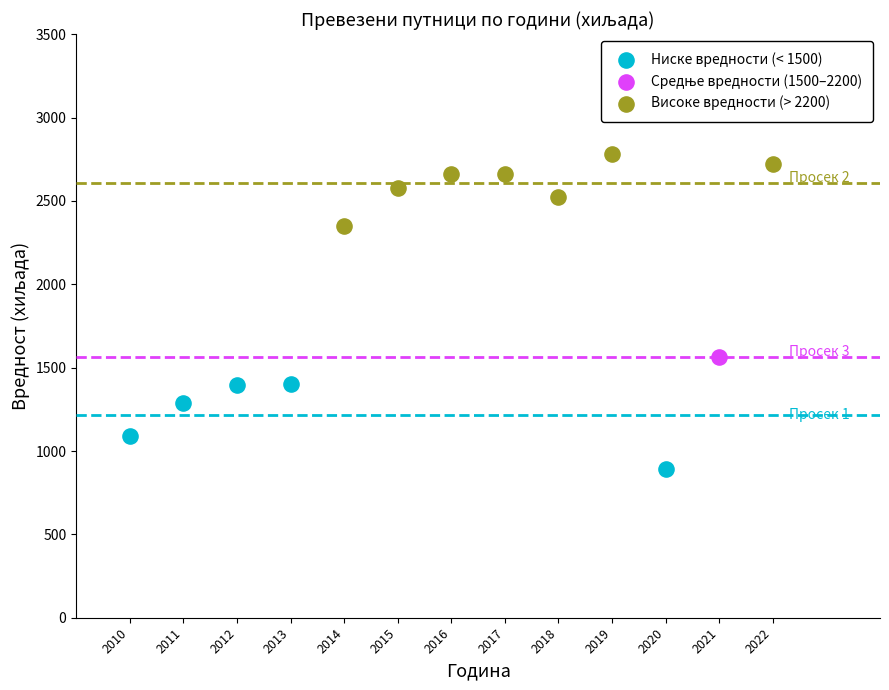

Which series reaches the maximum Y coordinate?

Високе вредности (> 2200)